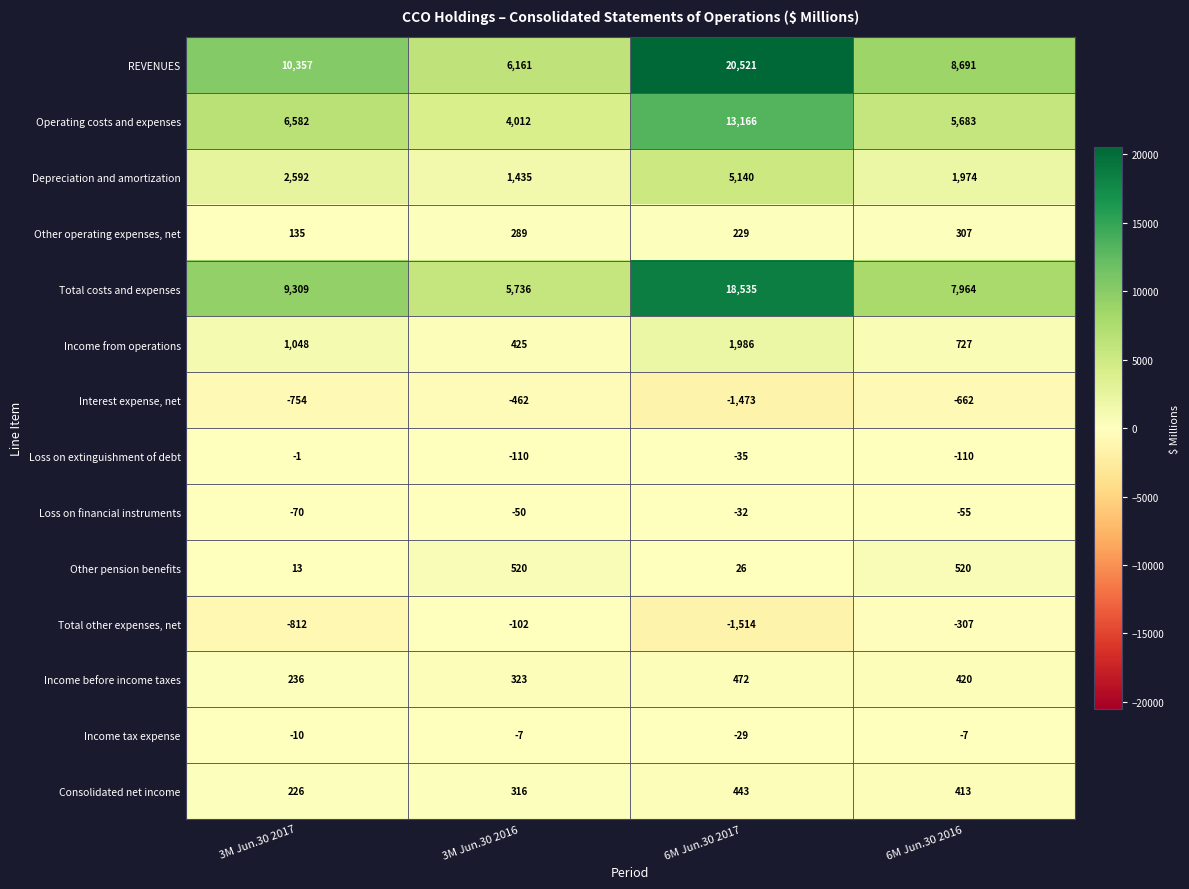

What is the smallest value displayed?

-1514